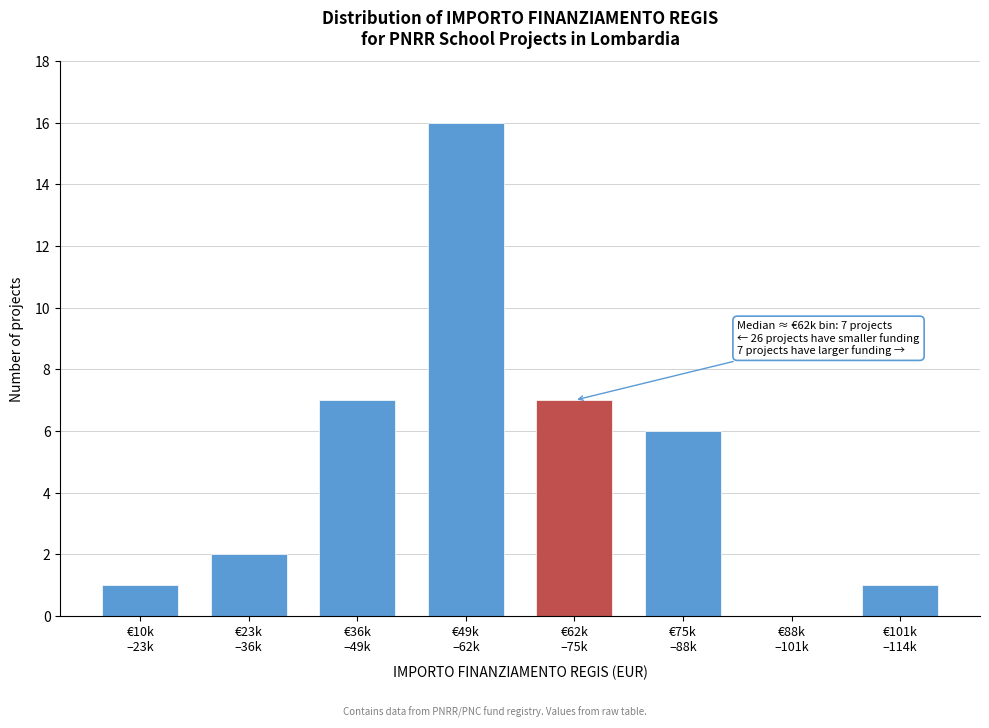

What is the sum of all values?

40